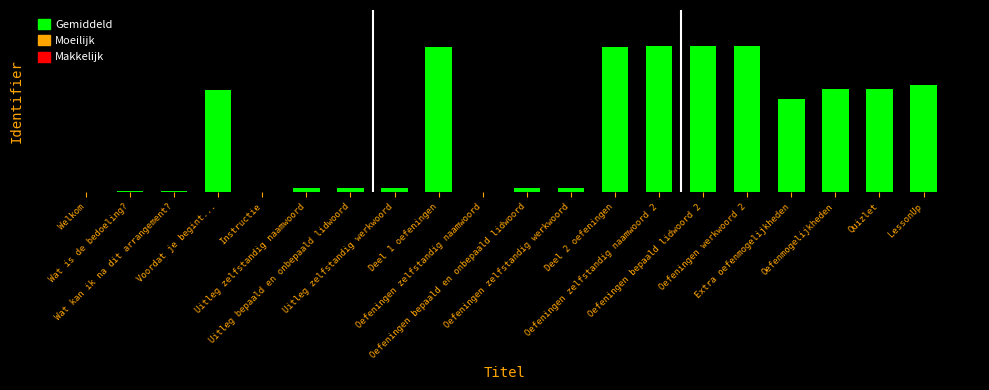

Which has a higher value, LessonUp or Deel 2 oefeningen?

Deel 2 oefeningen